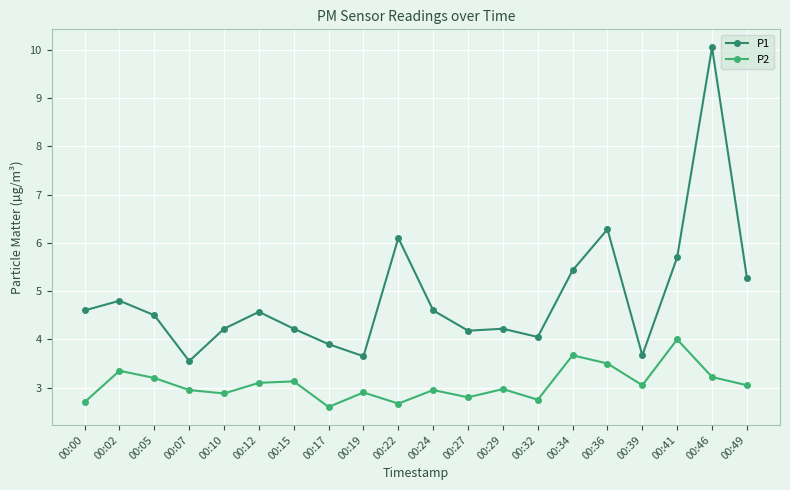

Is the value of P1 at 00:46 greater than the value of P2 at 00:12?

Yes